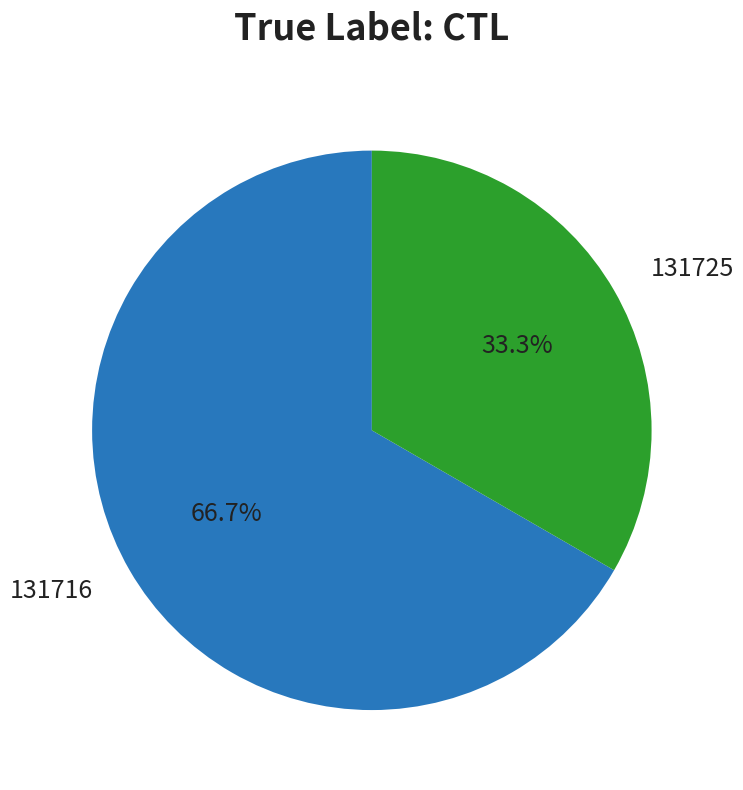

Which slice is the smallest?

131725